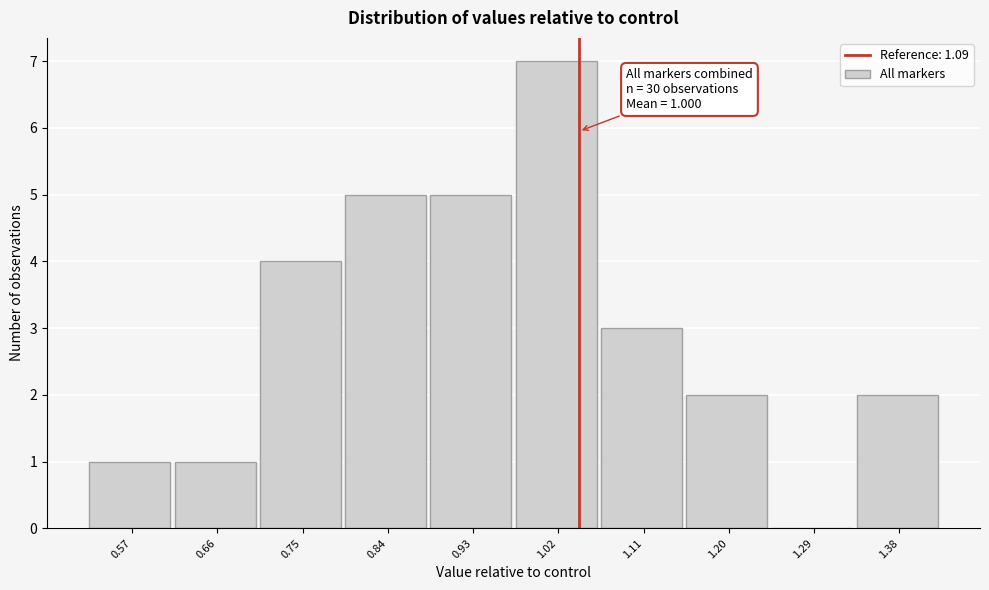

Reading left to right, what are all the values shown in this chart?

0.57=1	0.66=1	0.75=4	0.84=5	0.93=5	1.02=7	1.11=3	1.20=2	1.29=0	1.38=2